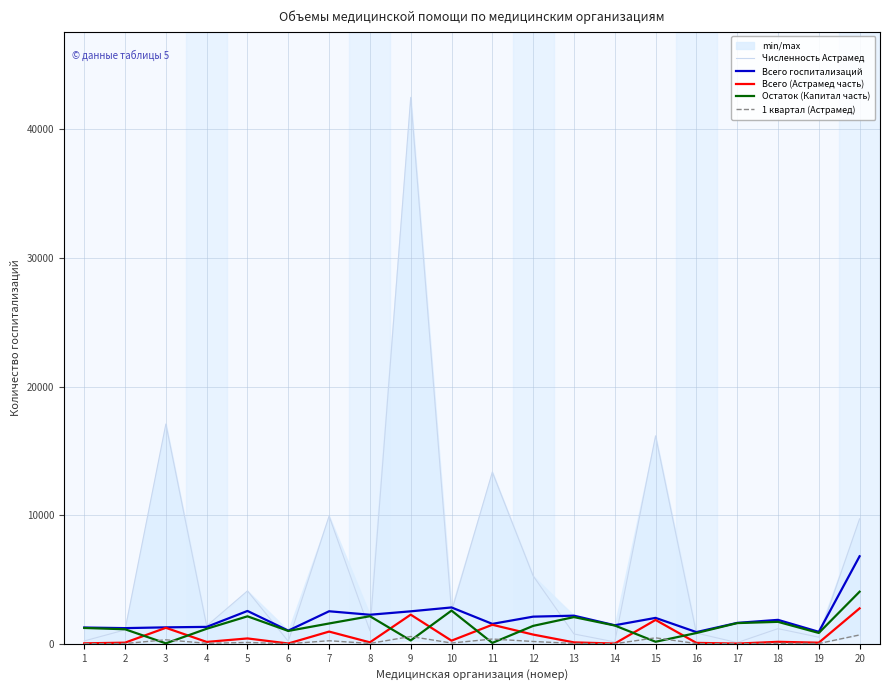

Reading left to right, what are all the values shown in this chart?

Численность Астрамед: 222	1082	17087	1390	4114	194	9931	1017	42487	2504	13349	5281	765	146	16169	833	93	1178	513	9717
Всего госпитализаций: 1266	1219	1279	1315	2554	1025	2530	2259	2525	2827	1549	2111	2187	1442	2015	910	1626	1861	931	6806
Всего (Астрамед часть): 34	89	1244	146	417	24	950	114	2266	245	1480	718	110	19	1856	72	16	154	88	2755
Остаток (Капитал часть): 1232	1130	35	1169	2137	1001	1580	2145	259	2582	69	1393	2077	1423	159	838	1610	1707	843	4051
1 квартал (Астрамед): 9	22	311	37	104	6	238	29	567	61	370	180	28	5	464	18	4	39	22	689